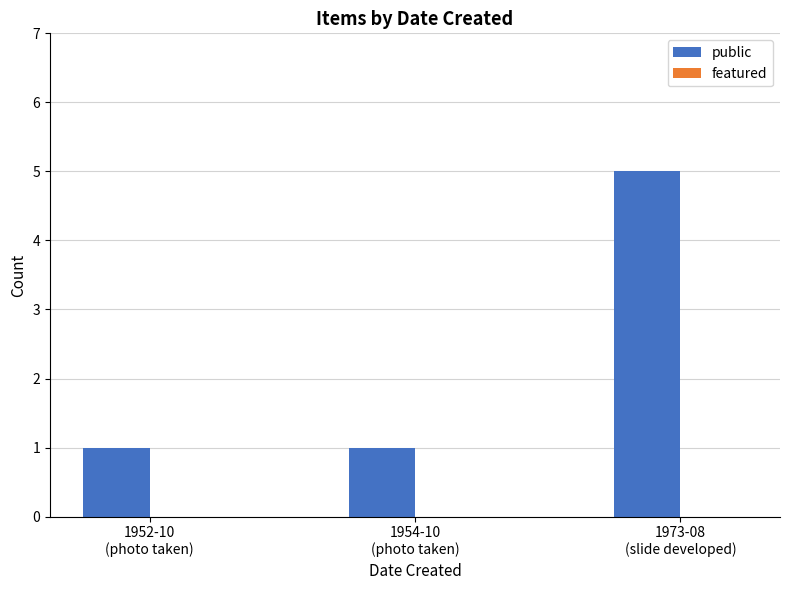

What is the value of the 2nd bar from the left?

1